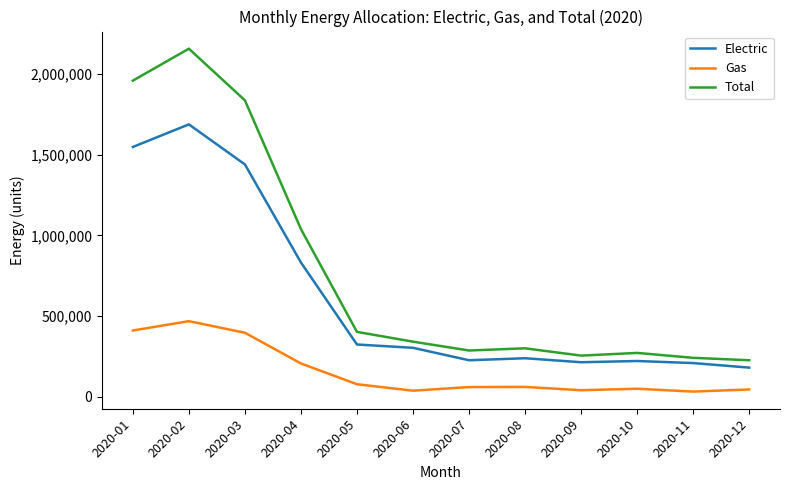

True or false: Total and Electric cross at least once.

False